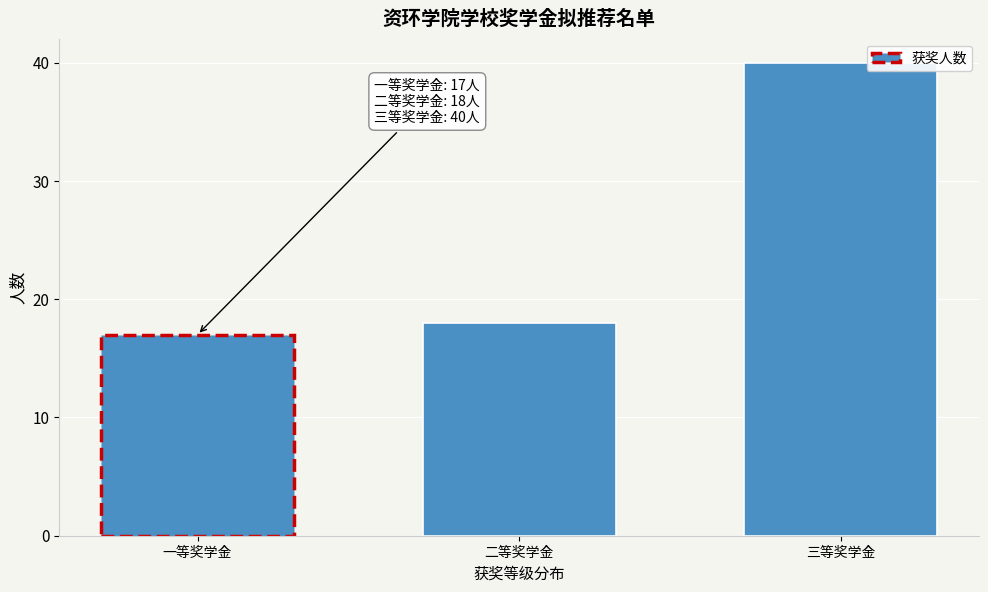

Reading left to right, transcribe all the data shown in this chart.

17	18	40